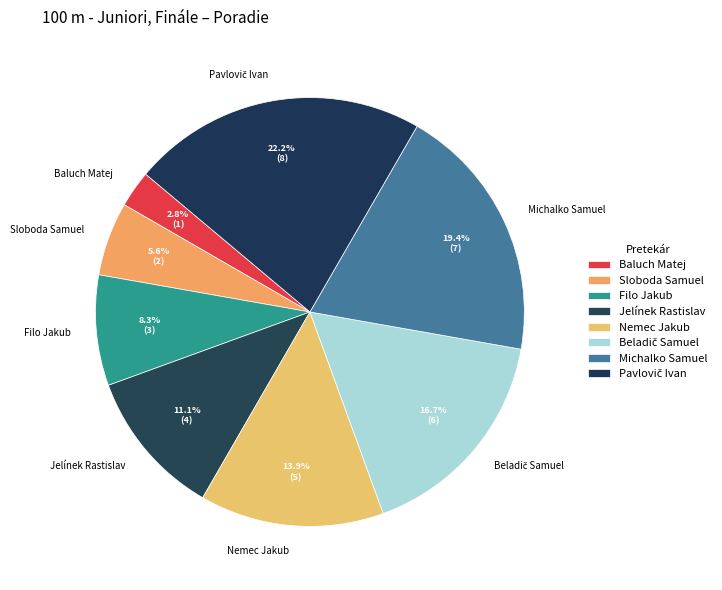

True or false: Jelínek Rastislav accounts for 11% of the total.

True